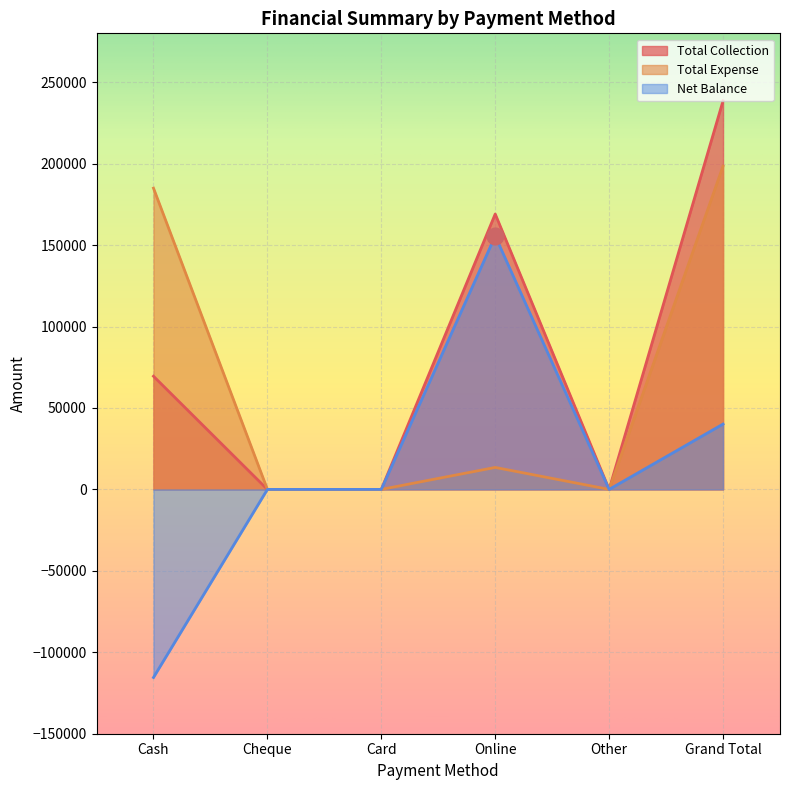

Rank the series at Cheque from highest to lowest value.

Total Collection, Total Expense, Net Balance